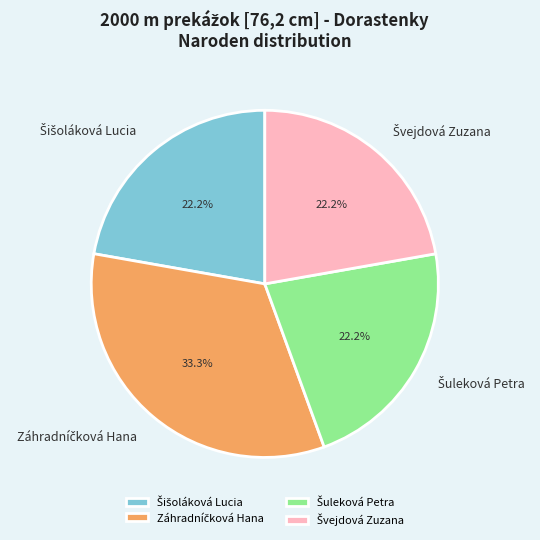

Is there a majority slice in this chart?

No